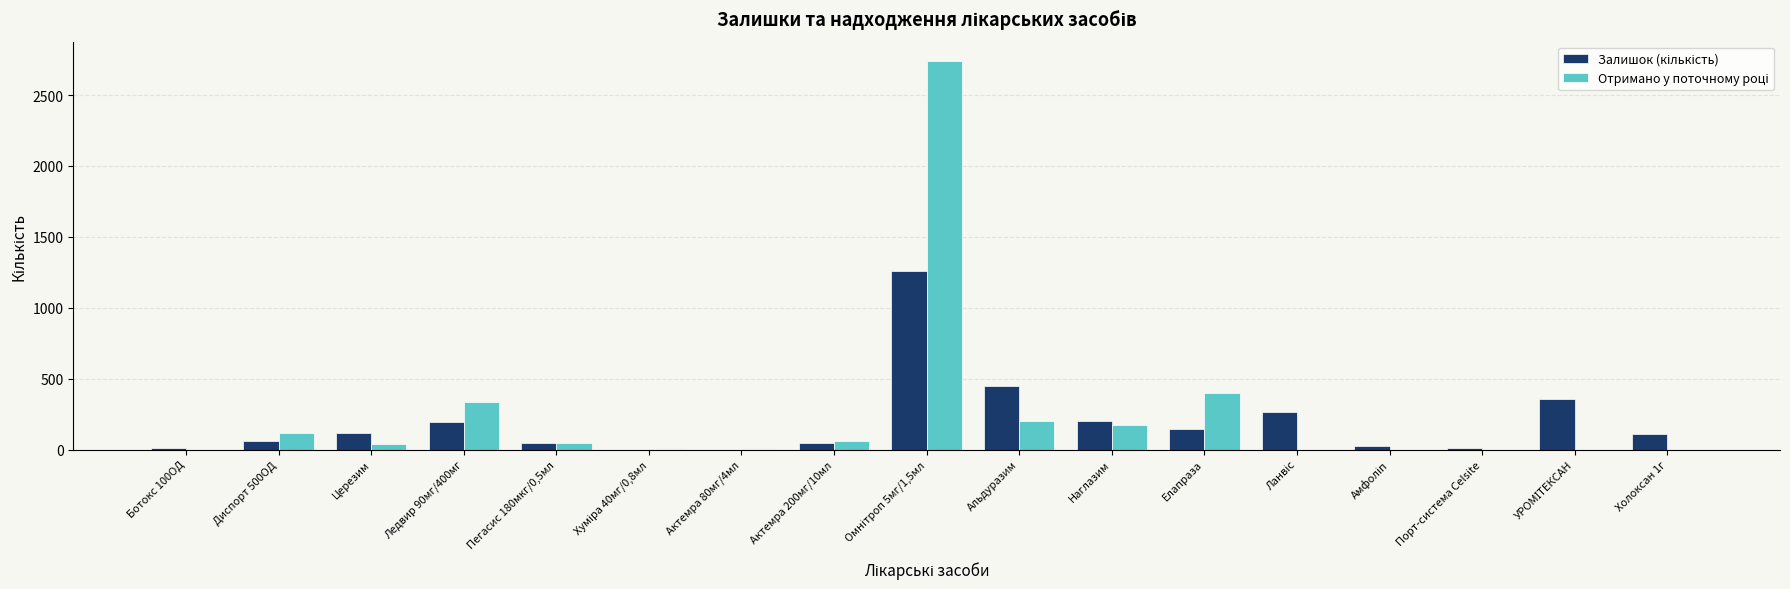

What is the greatest value displayed?

2740